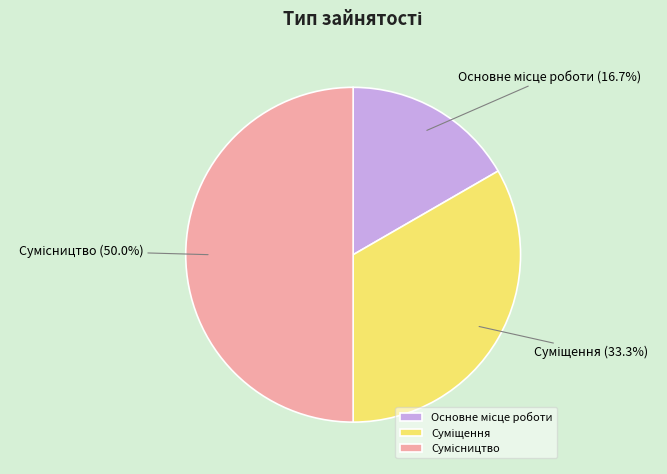

What is the largest slice in the pie chart?

Сумісництво